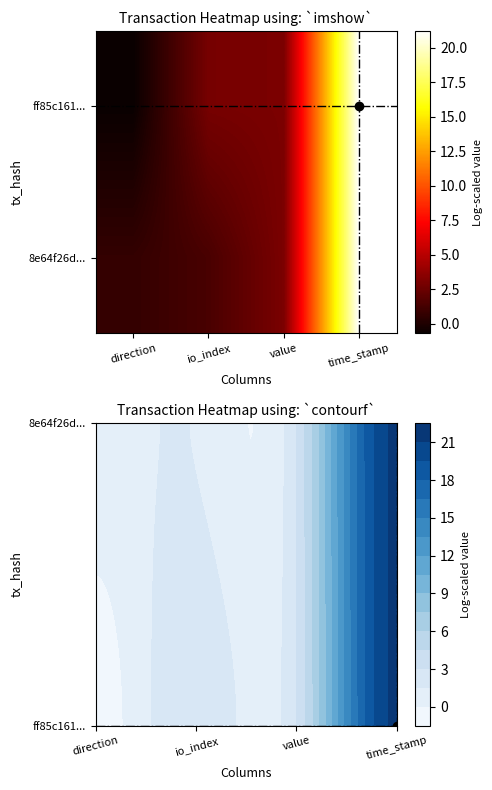

What is the difference between the highest and lowest values at direction?

1.4